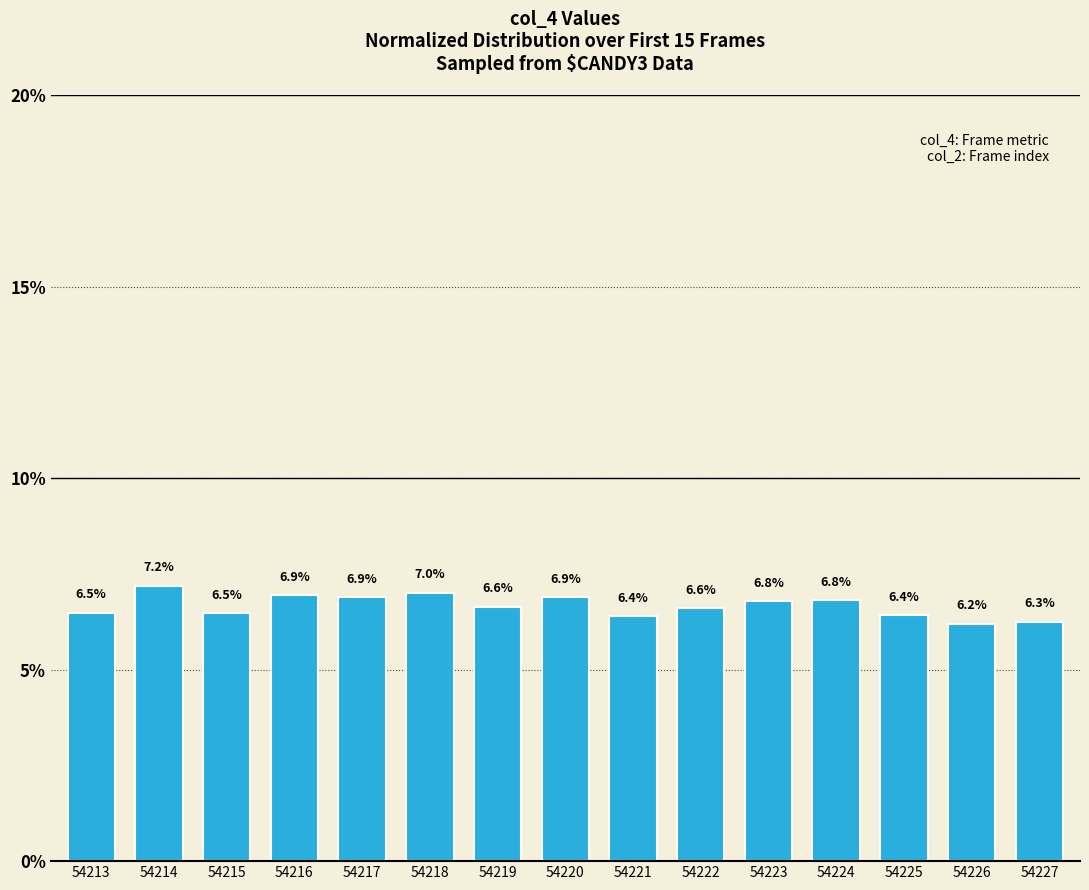

Reading left to right, extract all data points from this chart.

54213=6.5	54214=7.2	54215=6.5	54216=6.9	54217=6.9	54218=7.0	54219=6.6	54220=6.9	54221=6.4	54222=6.6	54223=6.8	54224=6.8	54225=6.4	54226=6.2	54227=6.3